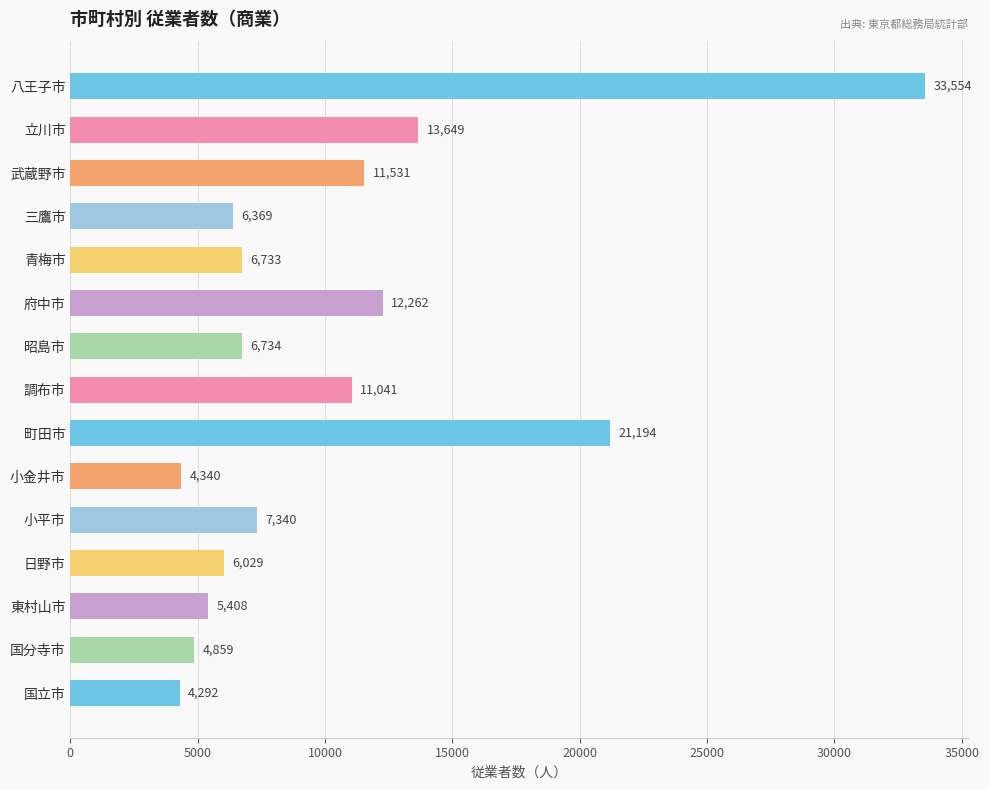

What is the change in value from 武蔵野市 to 青梅市?

-4798